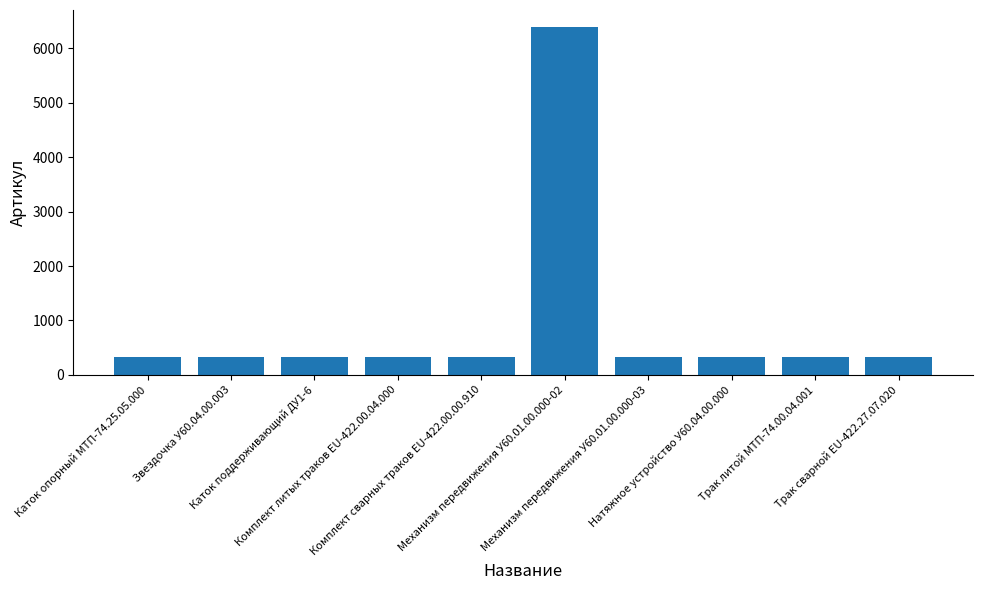

What is the label of the 2nd bar from the left?

Звездочка У60.04.00.003